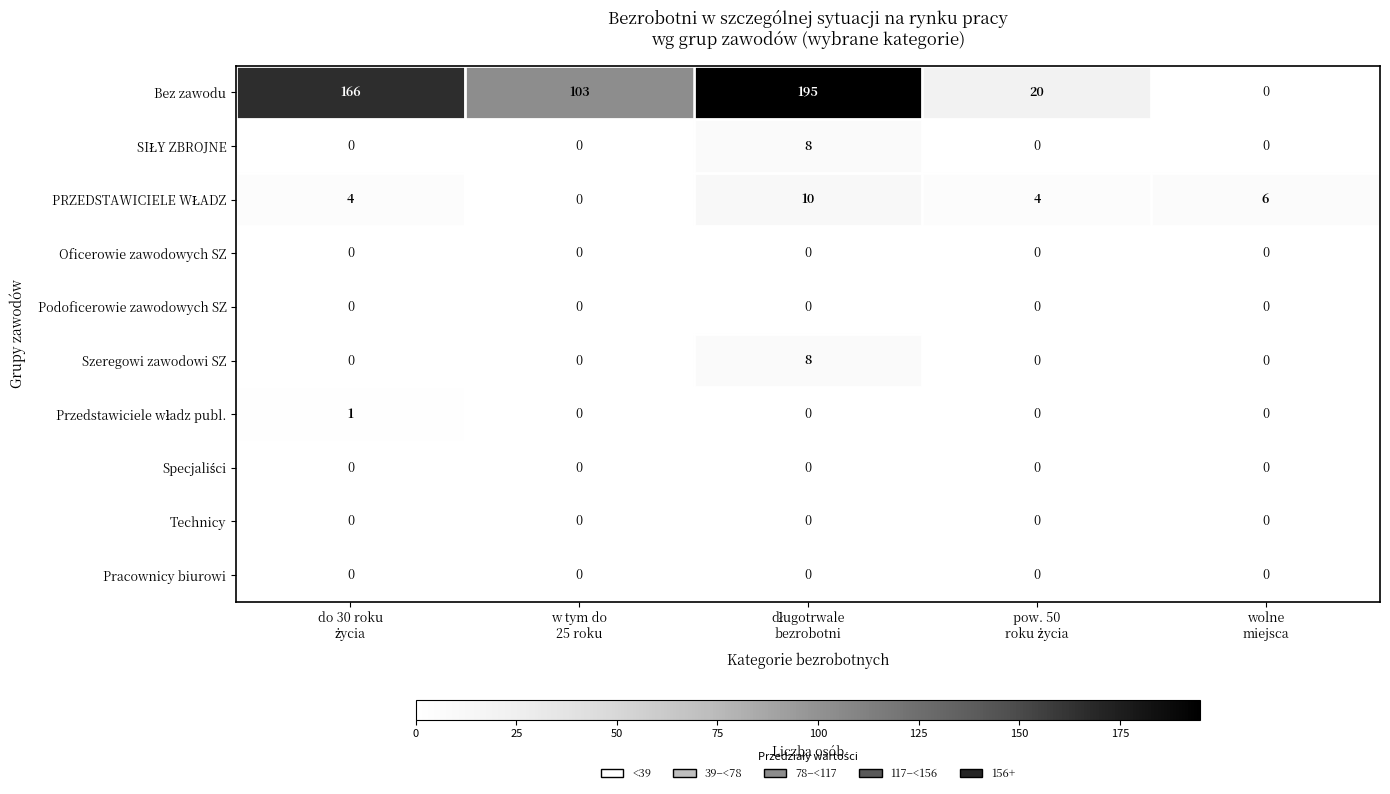

Which series has the widest spread of values?

Bez zawodu